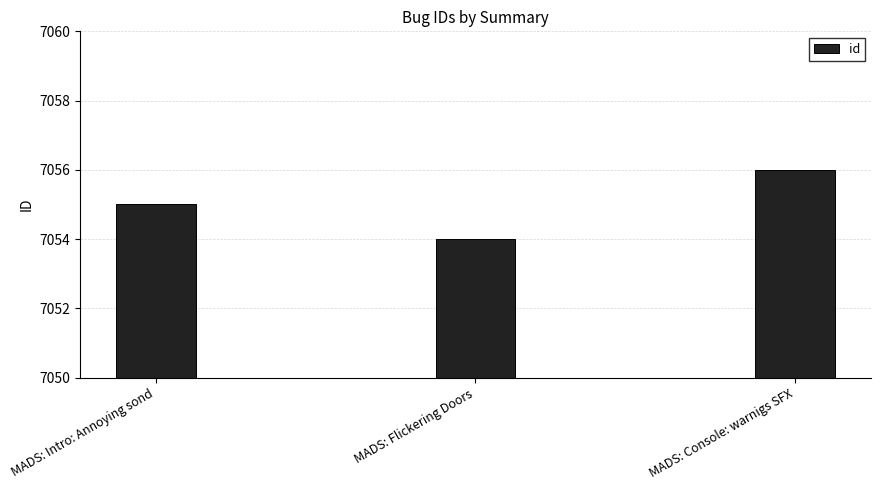

What position from the right is MADS: Flickering Doors?

2